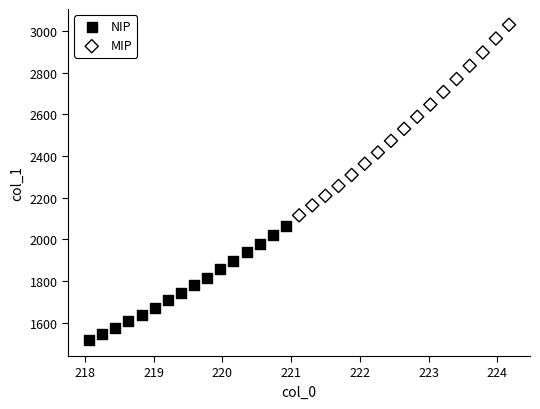

Which series contains the highest Y value?

MIP